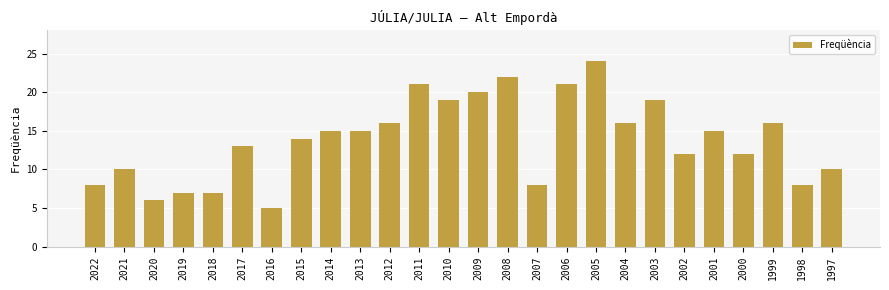

What is the minimum value shown in the chart?

5